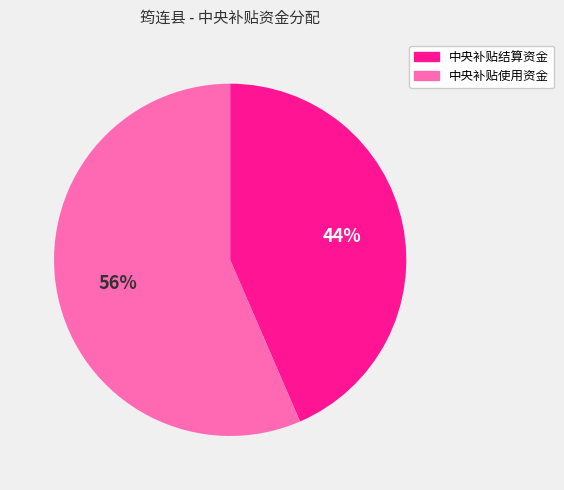

To the nearest percent, what percentage of the pie is 中央补贴使用资金?

56%